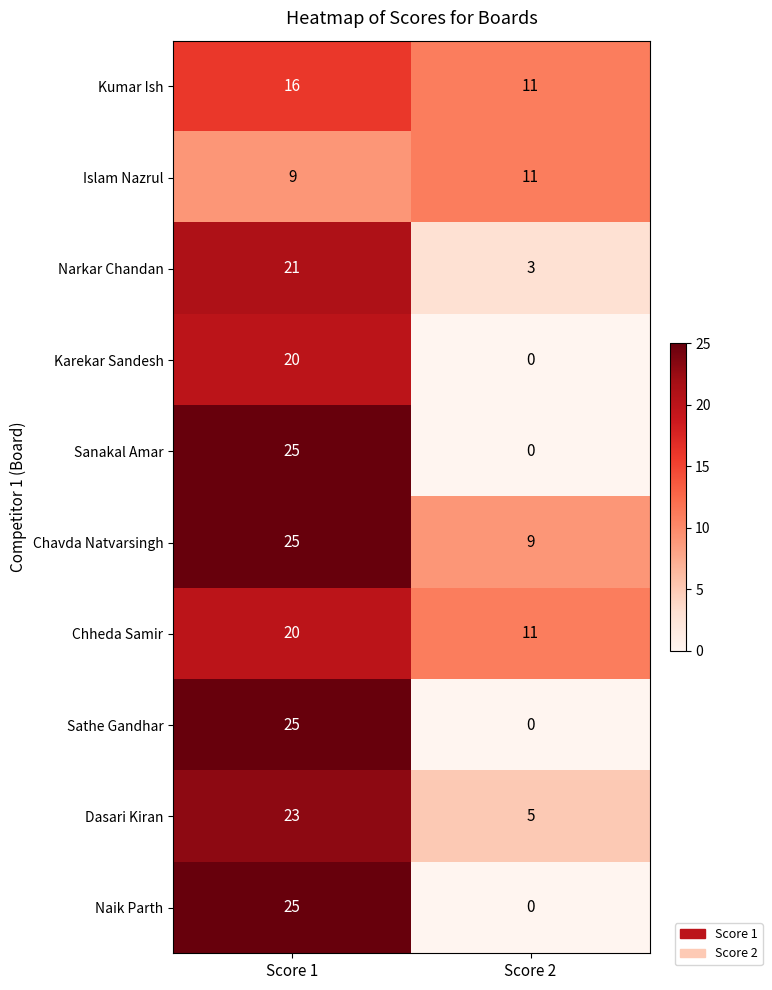

At which label is Chheda Samir closest to 15?

Score 2